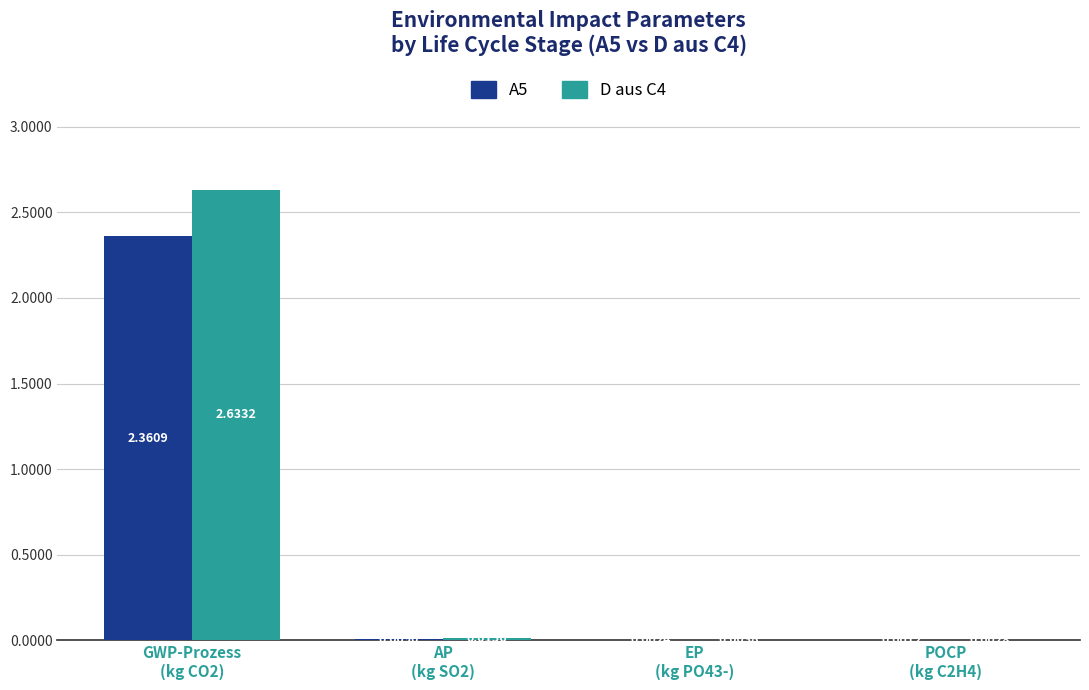

Which series has the largest total across all categories?

D aus C4